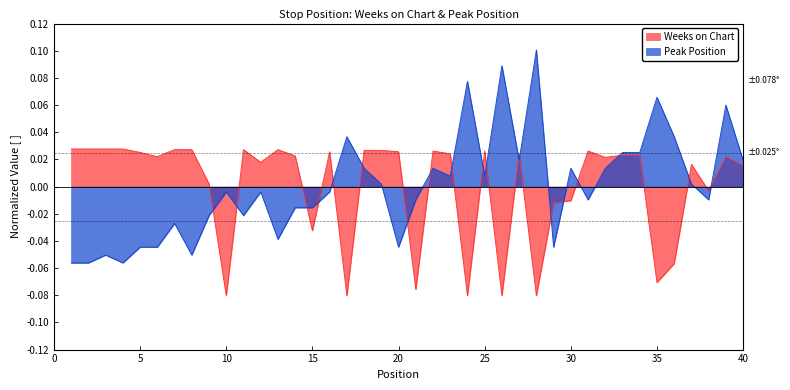

At which label does Weeks on Chart first exceed 0?

1